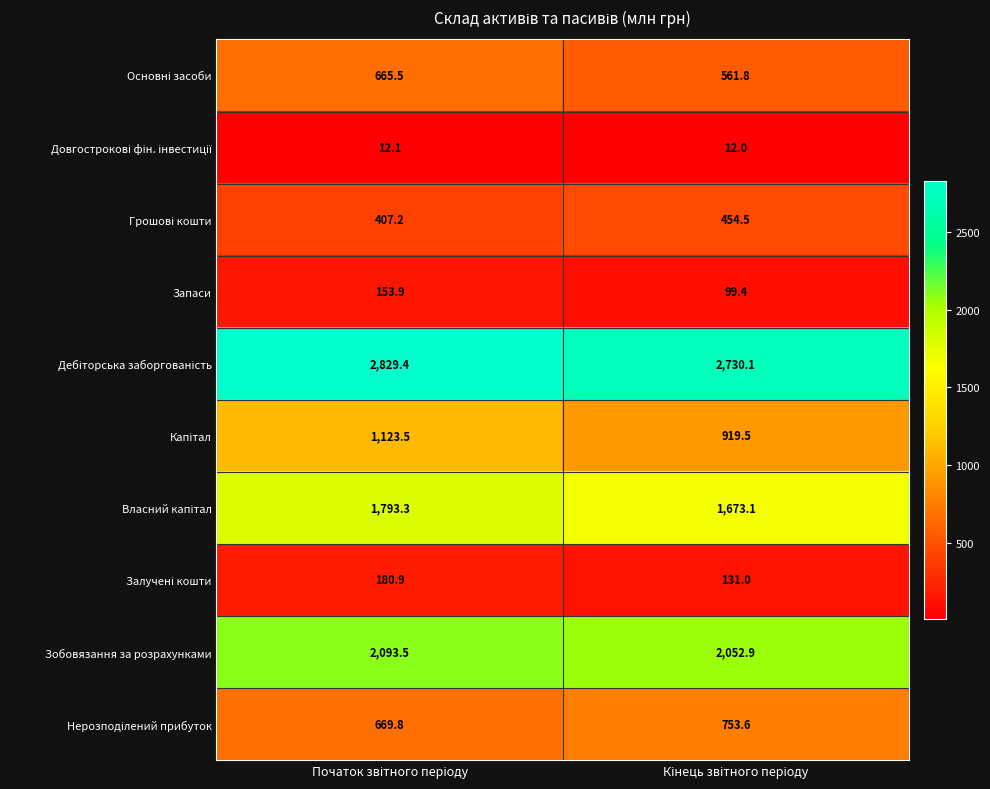

What is the greatest value displayed?

2829.4